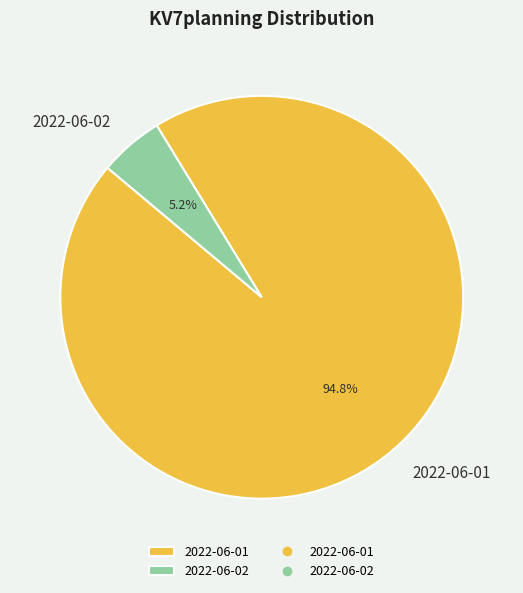

What is the largest slice in the pie chart?

2022-06-01